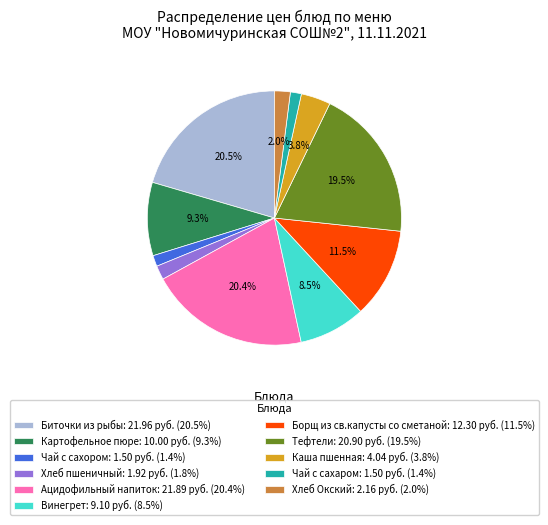

What percentage is NOT represented by Тефтели: 20.90 руб. (19.5%)?

80.5%